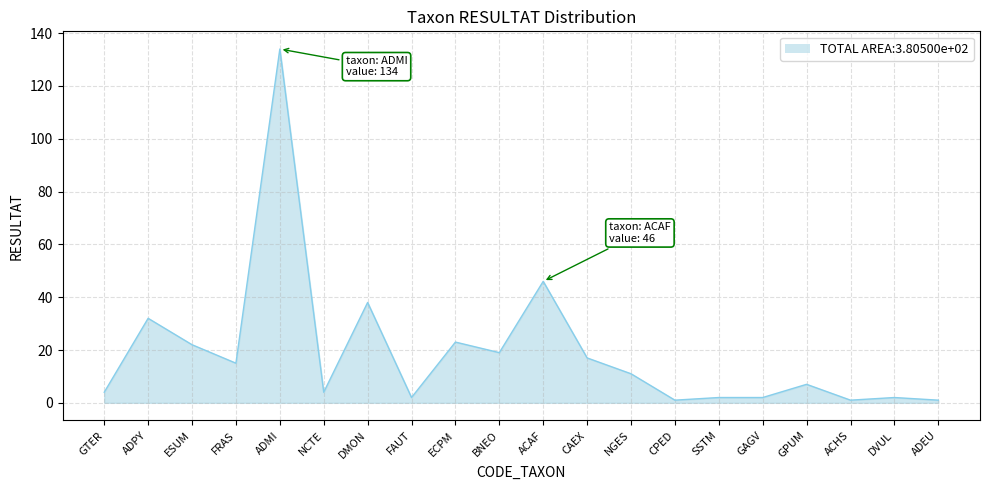

Reading left to right, extract all data points from this chart.

GTER=4	ADPY=32	ESUM=22	FRAS=15	ADMI=134	NCTE=4	DMON=38	FAUT=2	ECPM=23	BNEO=19	ACAF=46	CAEX=17	NGES=11	CPED=1	SSTM=2	GAGV=2	GPUM=7	ACHS=1	DVUL=2	ADEU=1